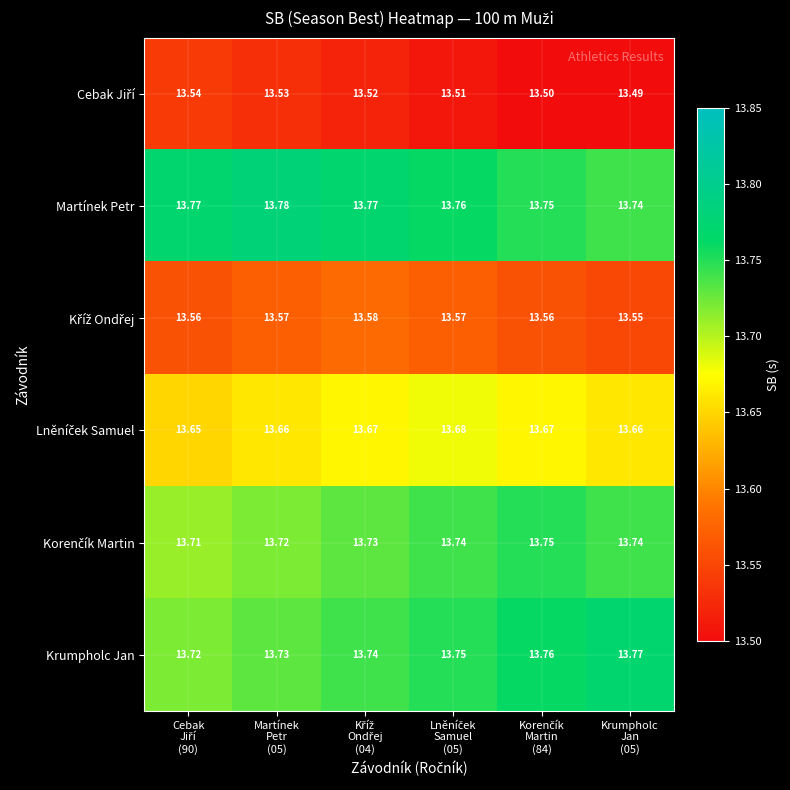

Which series has the largest total across all categories?

Martínek Petr